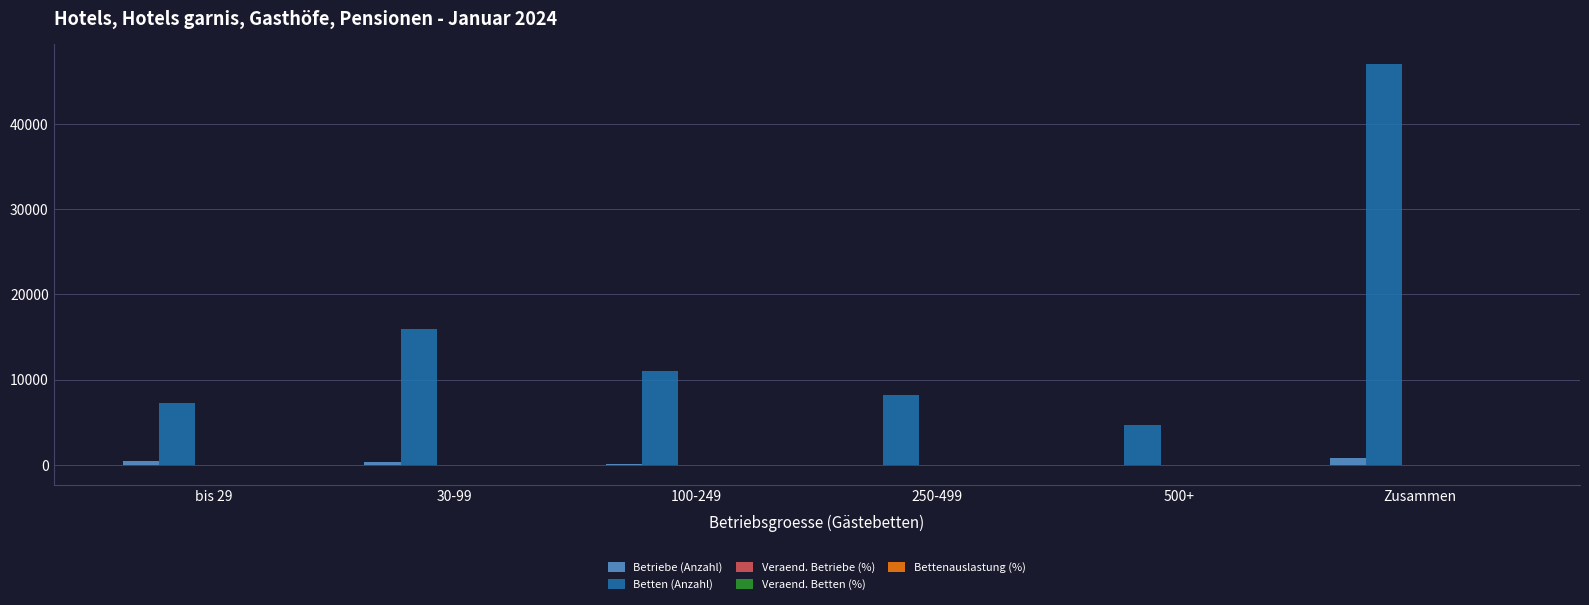

What is the greatest value displayed?

46996.0